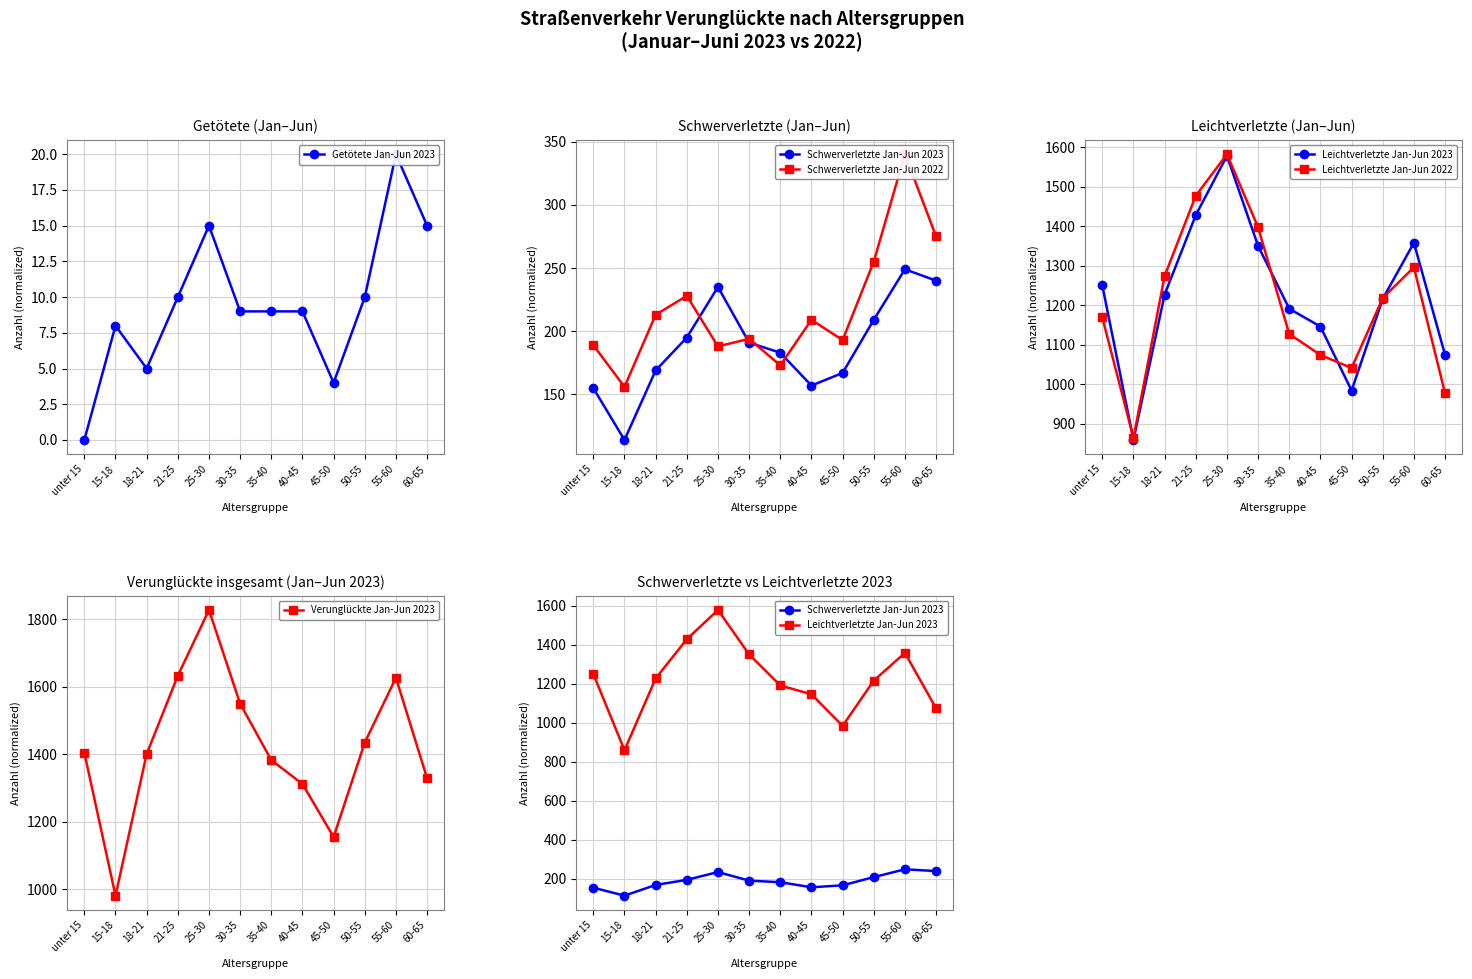

Which series has the largest total across all categories?

Verunglückte Jan-Jun 2023